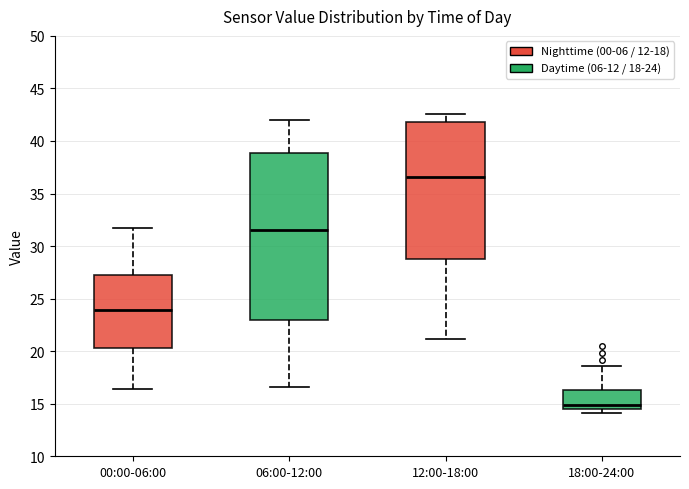

Reading left to right, transcribe this box plot: for each box, give where its median line is, the range the box spans, and where its two whiskers end, as read against the y-axis. The values are not printed on the chart, so give them approximately, as read against the axis.

00:00-06:00: median 24.0, box 20.5 to 27.0, whiskers 16.5 to 31.5
06:00-12:00: median 31.5, box 23.0 to 39.0, whiskers 16.5 to 42.0
12:00-18:00: median 36.5, box 29.0 to 42.0, whiskers 21.0 to 42.5
18:00-24:00: median 15.0, box 14.5 to 16.5, whiskers 14.0 to 18.5